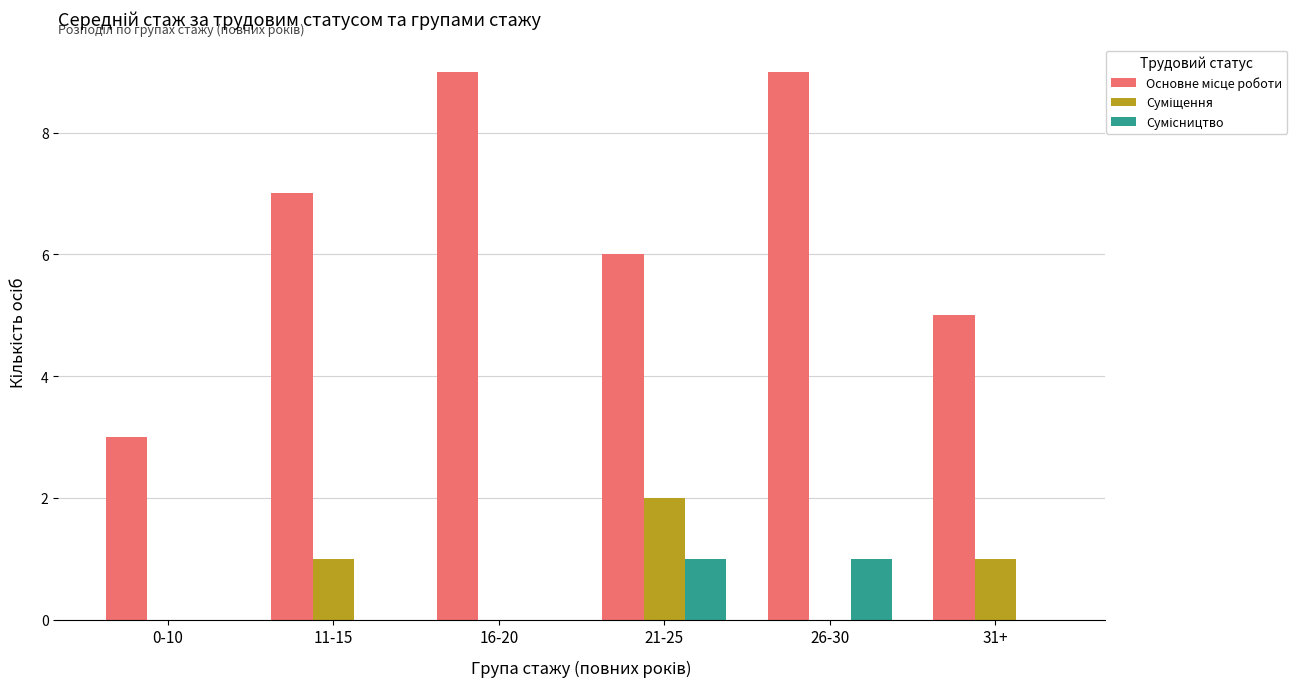

What is the maximum value shown in the chart?

9